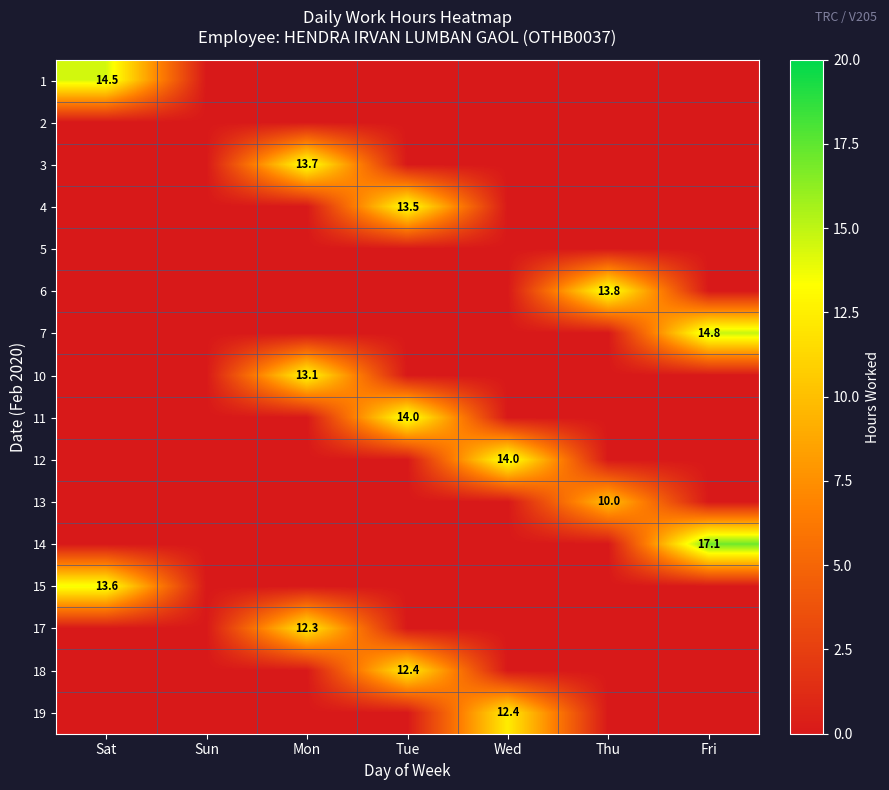

The 7 series shows 14.8 at Fri. True or false?

True